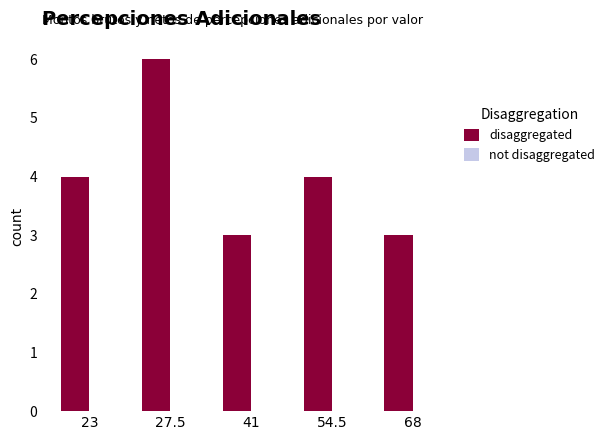

The value at 41 is 4. True or false?

False